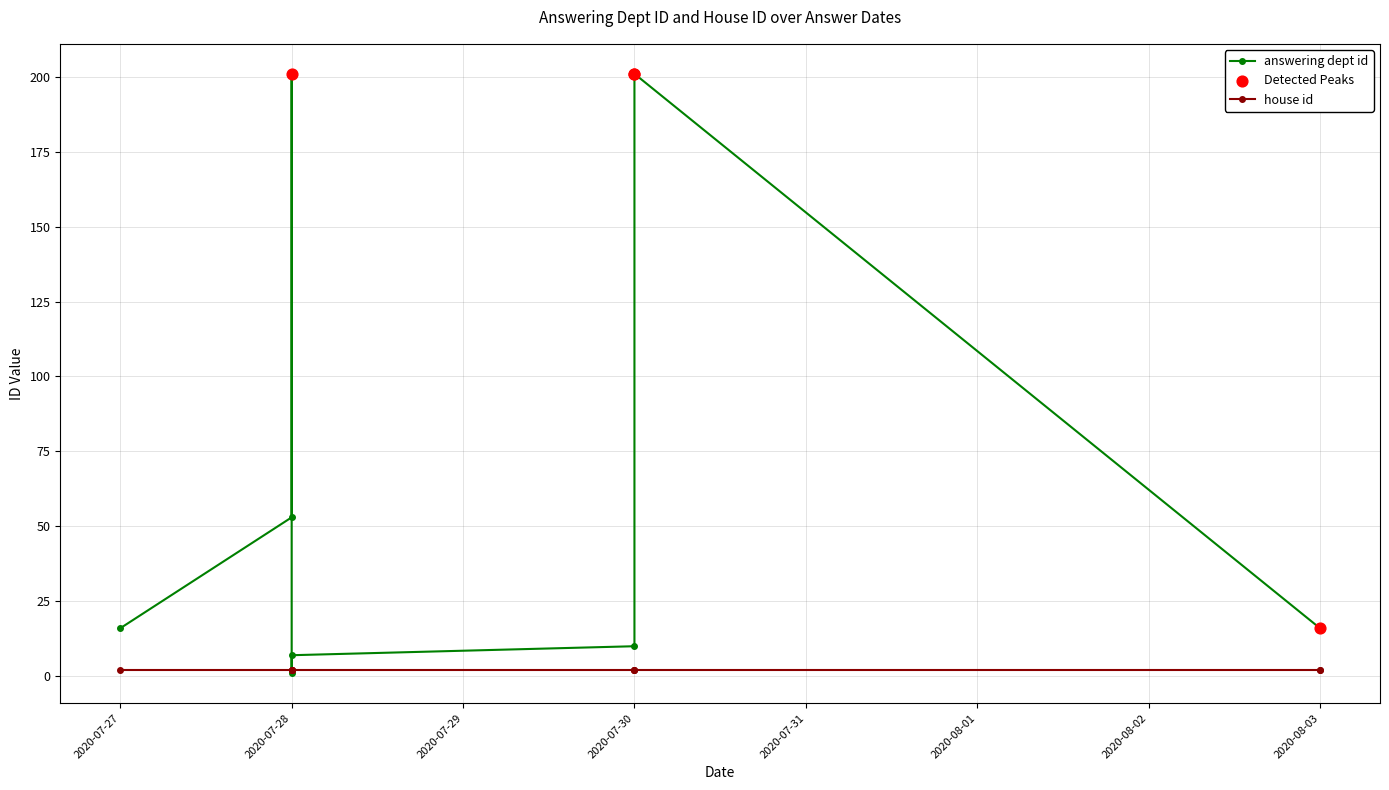

What are all the series names shown in the legend?

answering dept id, house id